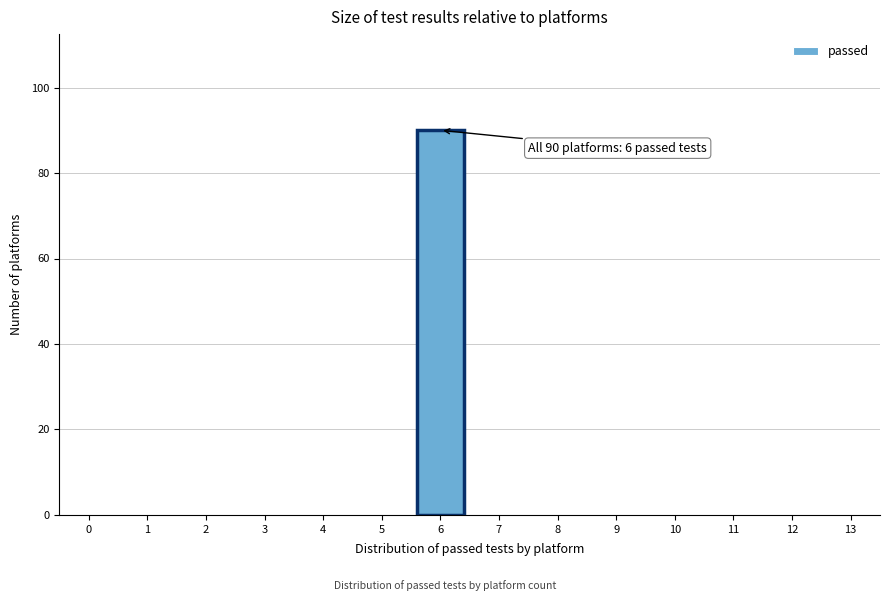

Reading left to right, transcribe all the data shown in this chart.

0=0	1=0	2=0	3=0	4=0	5=0	6=90	7=0	8=0	9=0	10=0	11=0	12=0	13=0